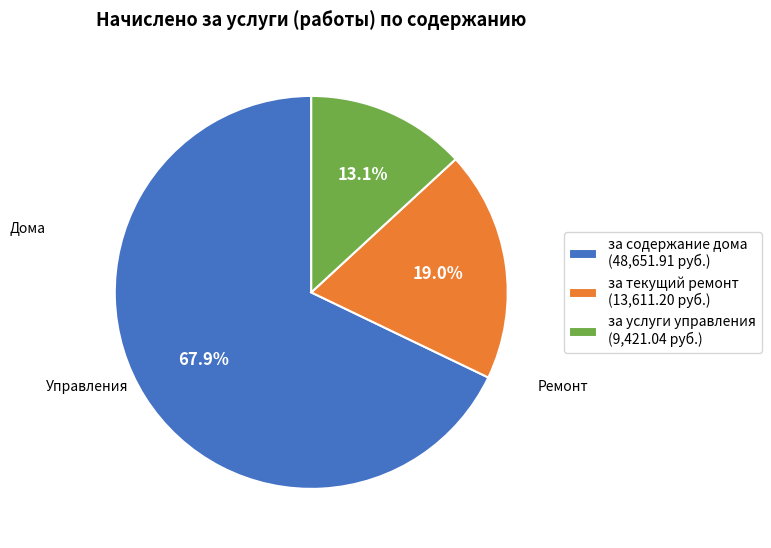

Is it true that за содержание дома is 74% of the pie?

False